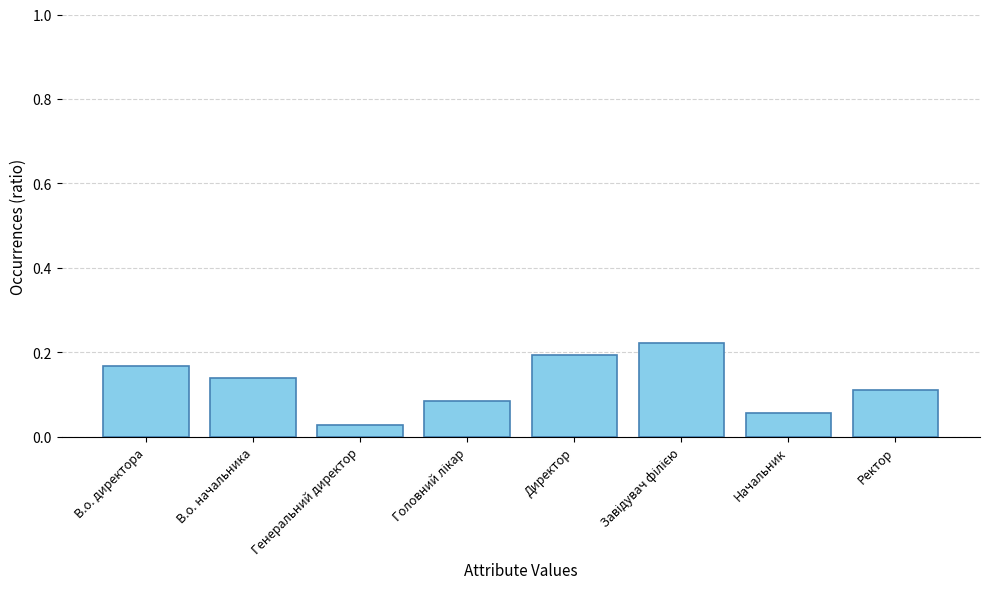

True or false: the data shows 0.1 at Директор.

False